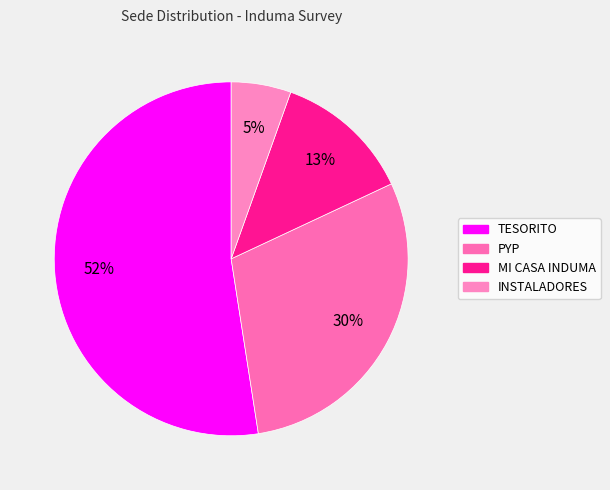

Which category has the biggest portion of the pie?

TESORITO